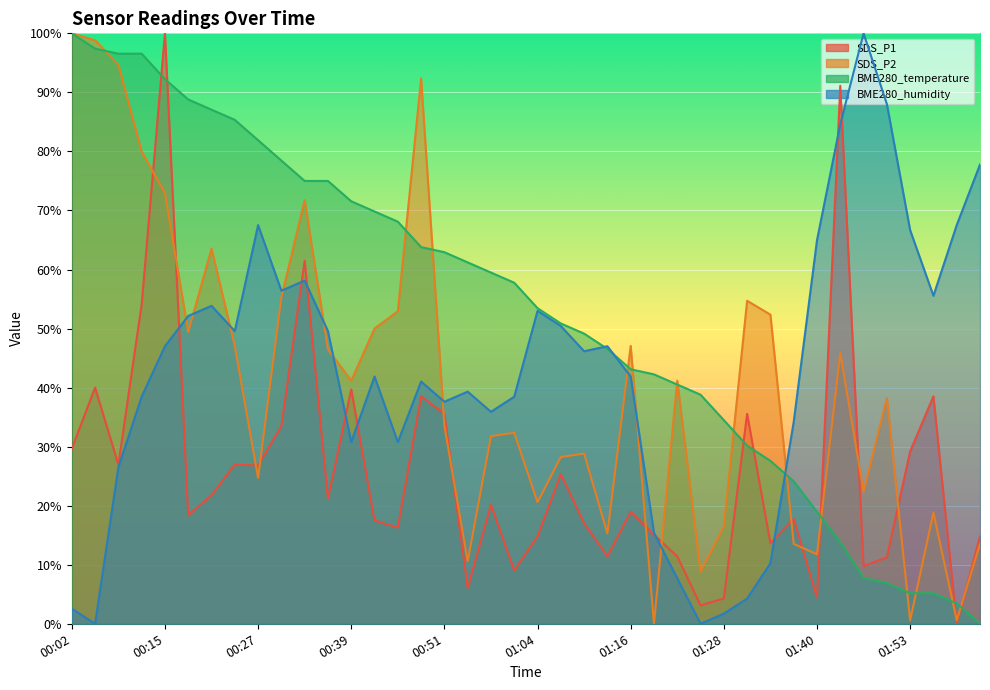

Where do BME280_humidity and BME280_temperature first cross each other?

01:10 and 01:13